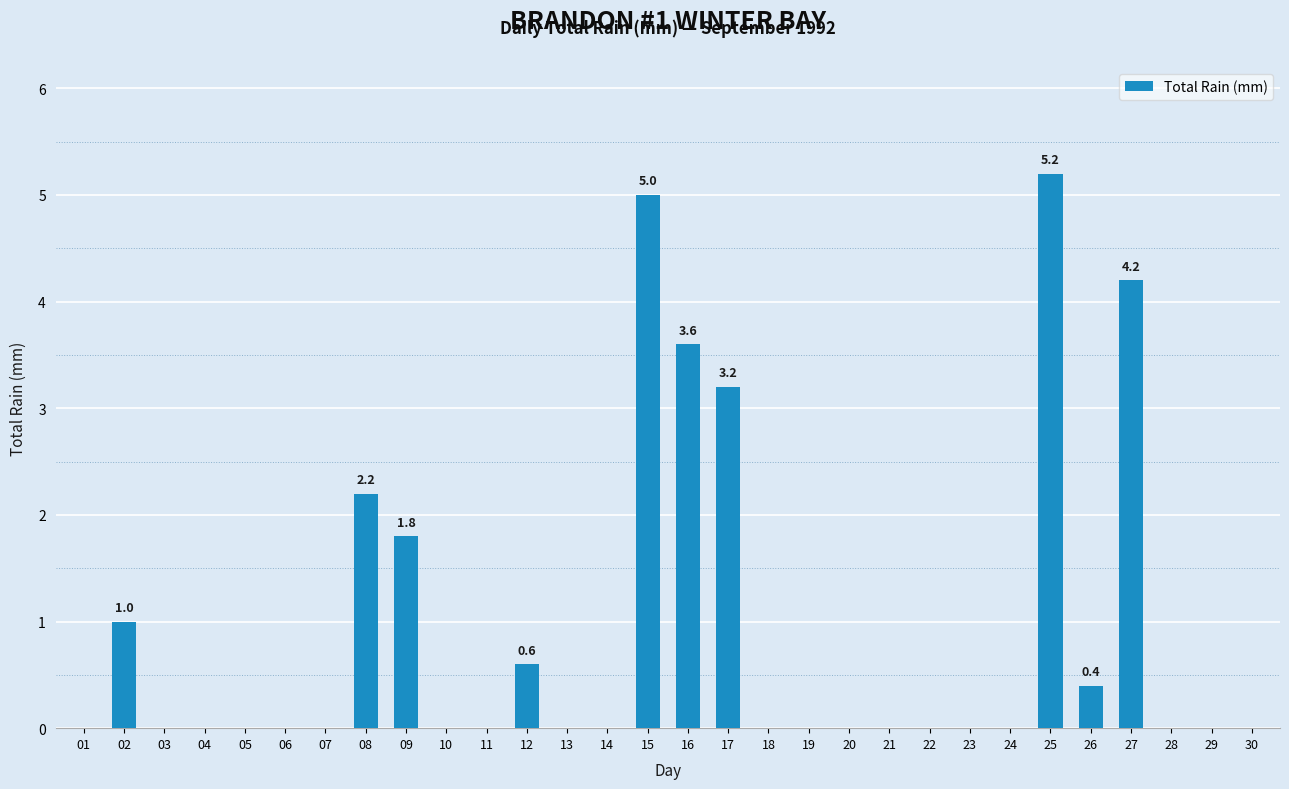

What is the sum of all values?

27.2